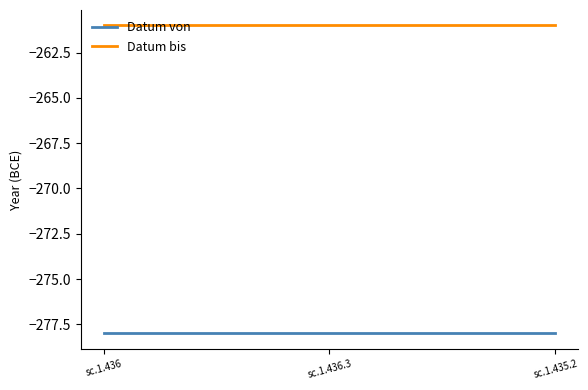

How many categories are shown in the chart?

3